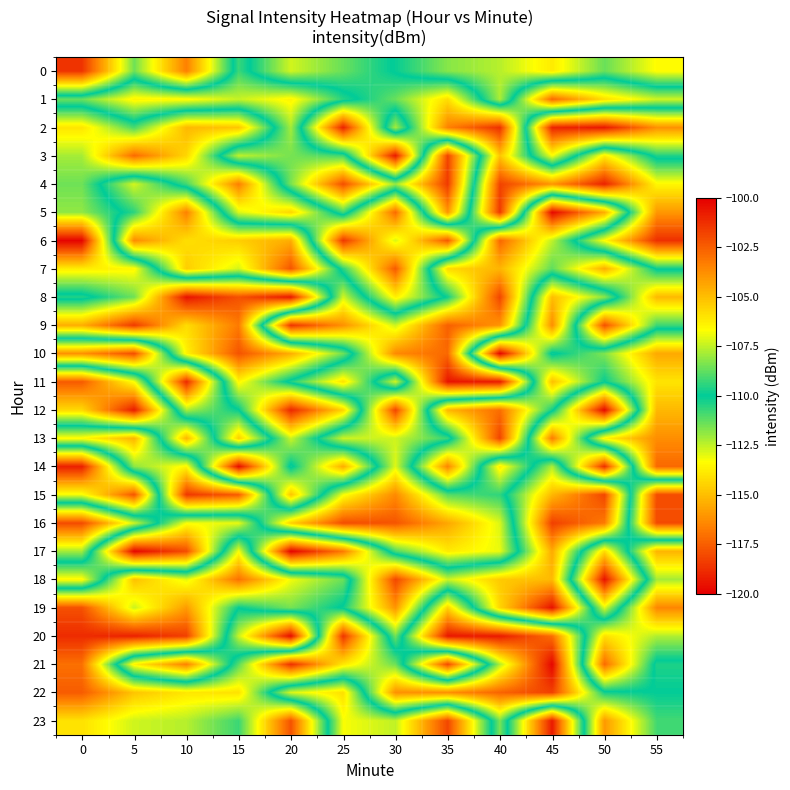

Reading right to left, what are all the values shown in this chart?

0: 55=-106.6	50=-108.6	45=-106.2	40=-107.6	35=-108.2	30=-109.9	25=-111.4	20=-112.7	15=-109.3	10=-116.6	5=-111.4	0=-118.6
1: 55=-112.7	50=-114.2	45=-117.2	40=-107.8	35=-114.2	30=-111.4	25=-109.5	20=-106.4	15=-107.4	10=-106.5	5=-106.4	0=-108.6
2: 55=-103.8	50=-100.7	45=-101.0	40=-118.7	35=-116.6	30=-107.8	25=-119.1	20=-107.8	15=-114.8	10=-115.2	5=-110.9	0=-114.0
3: 55=-109.6	50=-113.8	45=-106.7	40=-114.8	35=-101.8	30=-119.3	25=-109.2	20=-108.5	15=-107.5	10=-114.4	5=-117.2	0=-112.1
4: 55=-113.5	50=-119.1	45=-116.1	40=-118.2	35=-101.6	30=-108.0	25=-102.1	20=-108.4	15=-116.7	10=-110.9	5=-107.2	0=-111.4
5: 55=-116.0	50=-104.6	45=-100.3	40=-118.5	35=-104.0	30=-117.2	25=-109.1	20=-114.4	15=-112.9	10=-103.4	5=-109.4	0=-111.9
6: 55=-118.7	50=-113.4	45=-107.5	40=-102.7	35=-117.7	30=-112.8	25=-118.5	20=-104.6	15=-105.4	10=-105.9	5=-103.7	0=-119.9
7: 55=-110.1	50=-104.6	45=-108.8	40=-104.8	35=-105.7	30=-117.6	25=-110.6	20=-102.3	15=-107.2	10=-105.4	5=-113.5	0=-113.8
8: 55=-104.9	50=-111.8	45=-115.0	40=-101.8	35=-109.8	30=-113.7	25=-107.3	20=-119.4	15=-117.8	10=-119.5	5=-111.4	0=-109.5
9: 55=-109.2	50=-102.1	45=-116.3	40=-103.9	35=-102.6	30=-107.3	25=-103.8	20=-101.4	15=-116.8	10=-114.2	5=-118.5	0=-115.4
10: 55=-115.6	50=-111.7	45=-109.8	40=-119.9	35=-102.8	30=-103.6	25=-111.5	20=-115.4	15=-117.8	10=-113.6	5=-102.1	0=-103.9
11: 55=-114.0	50=-110.1	45=-115.0	40=-100.8	35=-100.6	30=-112.7	25=-105.9	20=-109.6	15=-113.5	10=-101.1	5=-113.2	0=-117.6
12: 55=-115.2	50=-100.3	45=-110.2	40=-117.1	35=-115.2	30=-101.8	25=-114.4	20=-119.0	15=-109.9	10=-107.8	5=-119.3	0=-114.3
13: 55=-116.3	50=-113.6	45=-103.3	40=-118.2	35=-109.3	30=-107.3	25=-107.4	20=-112.6	15=-105.4	10=-115.2	5=-104.8	0=-106.6
14: 55=-117.2	50=-101.3	45=-112.3	40=-106.2	35=-116.5	30=-107.1	25=-115.5	20=-109.8	15=-119.7	10=-106.4	5=-108.2	0=-119.2
15: 55=-102.1	50=-118.1	45=-115.2	40=-109.4	35=-108.9	30=-103.7	25=-106.8	20=-114.8	15=-102.5	10=-101.5	5=-117.7	0=-113.2
16: 55=-102.0	50=-116.8	45=-118.3	40=-107.2	35=-104.4	30=-102.3	25=-102.1	20=-105.5	15=-113.0	10=-113.2	5=-107.3	0=-102.0
17: 55=-115.3	50=-105.8	45=-115.5	40=-107.0	35=-106.2	30=-109.0	25=-116.8	20=-119.9	15=-106.7	10=-118.0	5=-119.8	0=-107.9
18: 55=-112.1	50=-100.5	45=-115.1	40=-114.7	35=-112.6	30=-118.1	25=-108.6	20=-106.8	15=-103.0	10=-107.0	5=-105.1	0=-113.5
19: 55=-116.5	50=-107.1	45=-119.5	40=-114.4	35=-105.6	30=-116.1	25=-110.1	20=-108.5	15=-109.9	10=-104.1	5=-107.4	0=-102.2
20: 55=-112.3	50=-114.1	45=-102.9	40=-100.7	35=-100.7	30=-111.4	25=-101.4	20=-119.7	15=-112.6	10=-101.7	5=-100.9	0=-101.2
21: 55=-109.6	50=-117.2	45=-100.2	40=-107.7	35=-118.1	30=-108.6	25=-106.1	20=-101.3	15=-108.9	10=-116.6	5=-113.7	0=-103.0
22: 55=-110.0	50=-109.8	45=-101.7	40=-102.7	35=-103.8	30=-103.8	25=-114.1	20=-112.8	15=-106.0	10=-106.1	5=-105.2	0=-102.5
23: 55=-109.1	50=-104.0	45=-119.3	40=-108.4	35=-118.1	30=-112.5	25=-113.2	20=-102.2	15=-109.2	10=-107.7	5=-107.3	0=-105.9